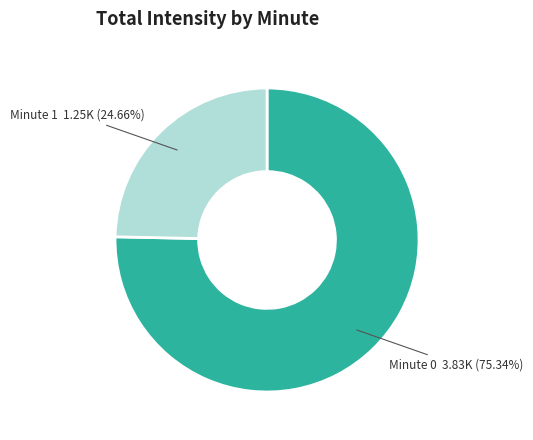

Is there a majority slice in this chart?

Yes